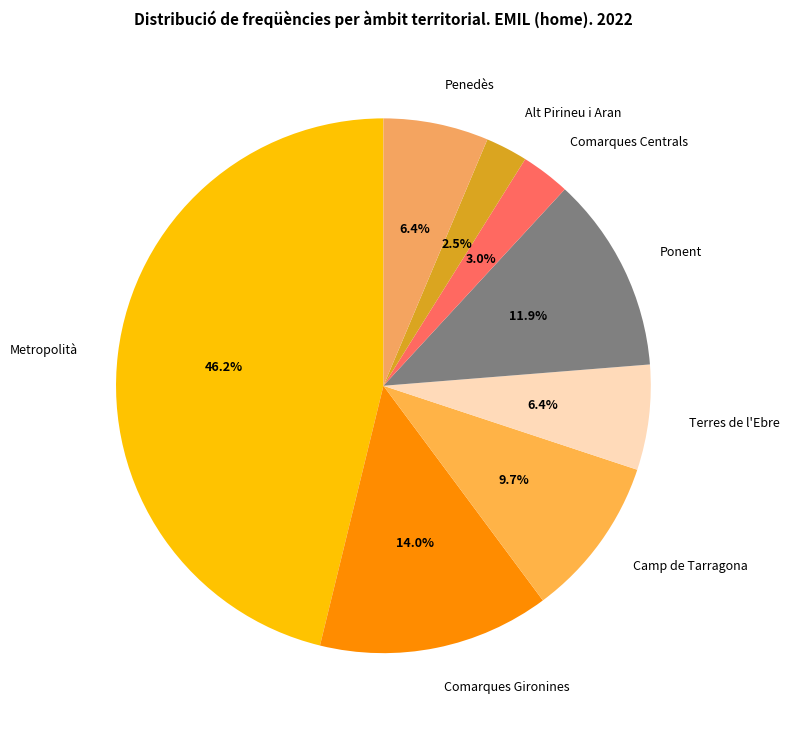

Is Penedès the majority of the pie?

No